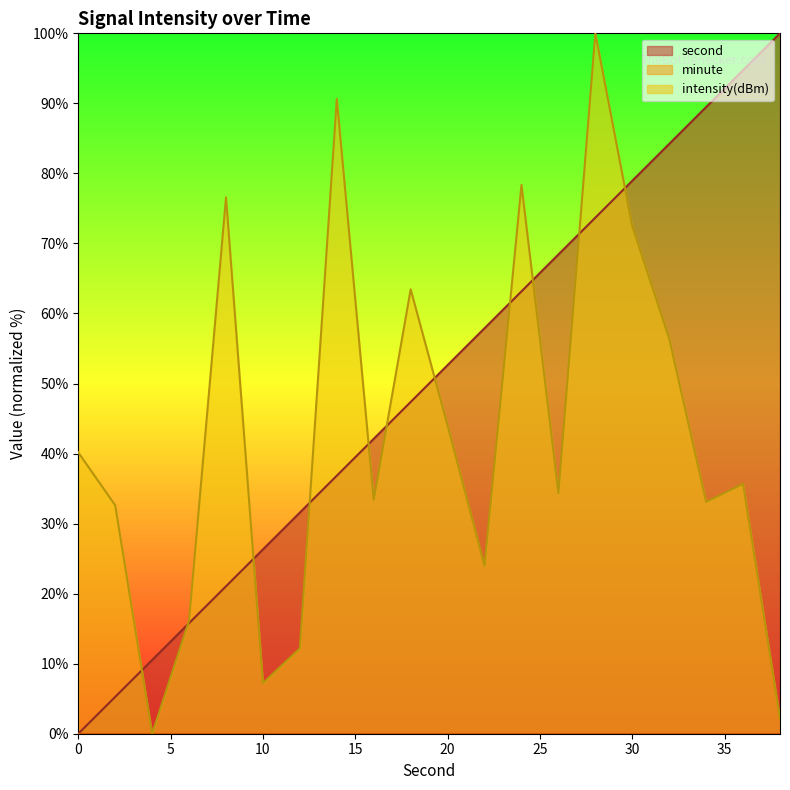

What value does the second series have at 14?

36.8